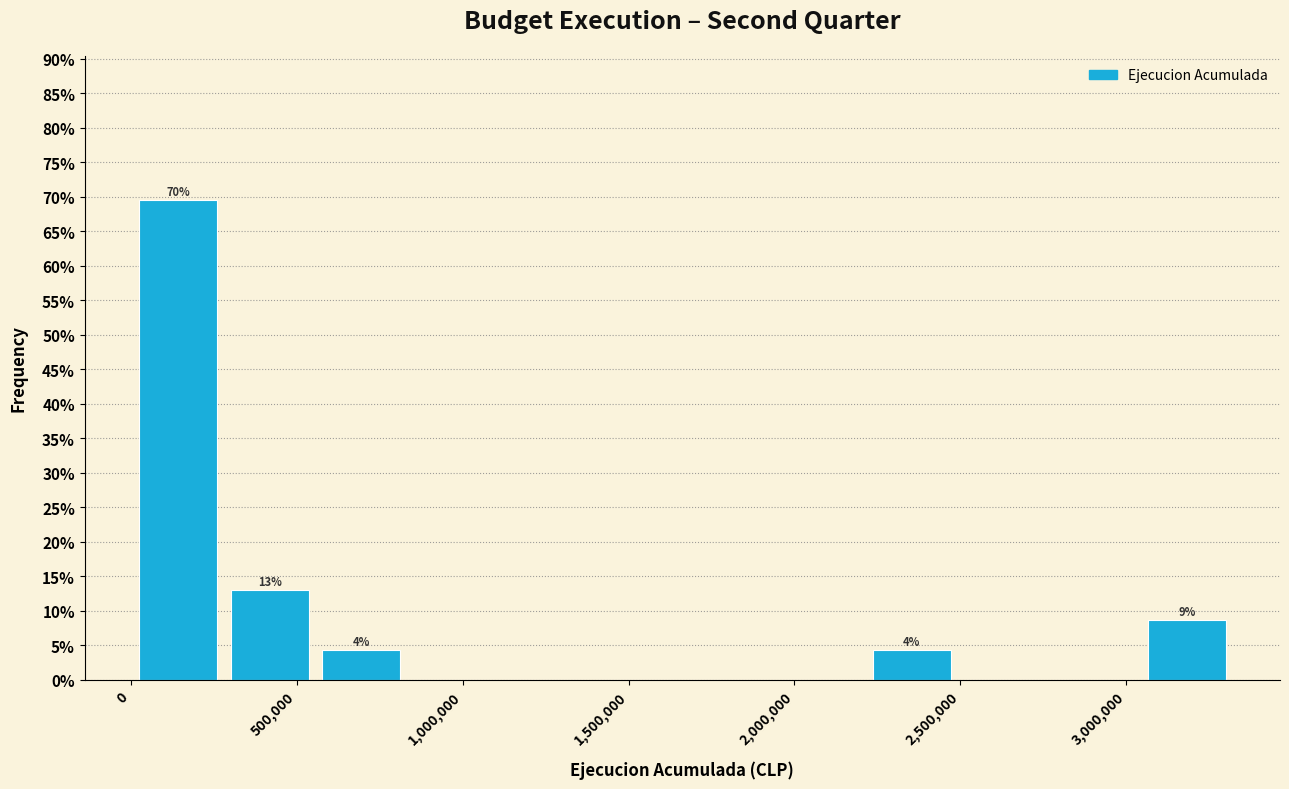

Over which range of the x-axis is the bar tallest?

0 to 300000